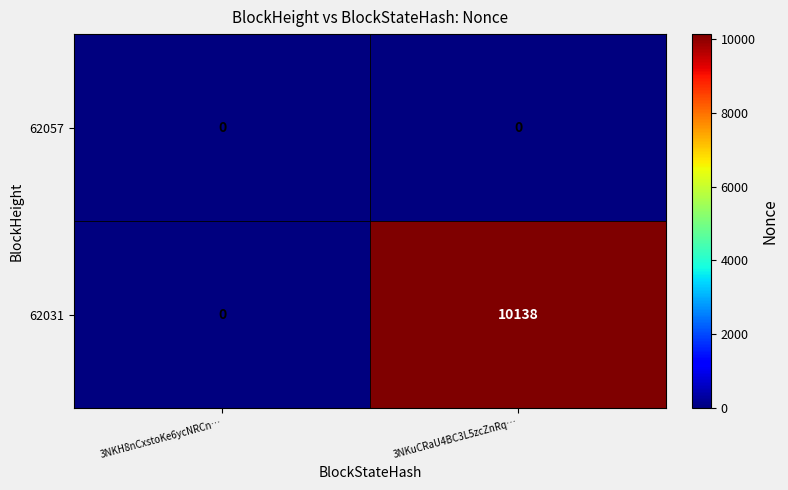

Reading right to left, list all the values displayed in this chart.

62057: 3NKuCRaU4BC3L5zcZnRq…=0	3NKH8nCxstoKe6ycNRCn…=0
62031: 3NKuCRaU4BC3L5zcZnRq…=10138	3NKH8nCxstoKe6ycNRCn…=0